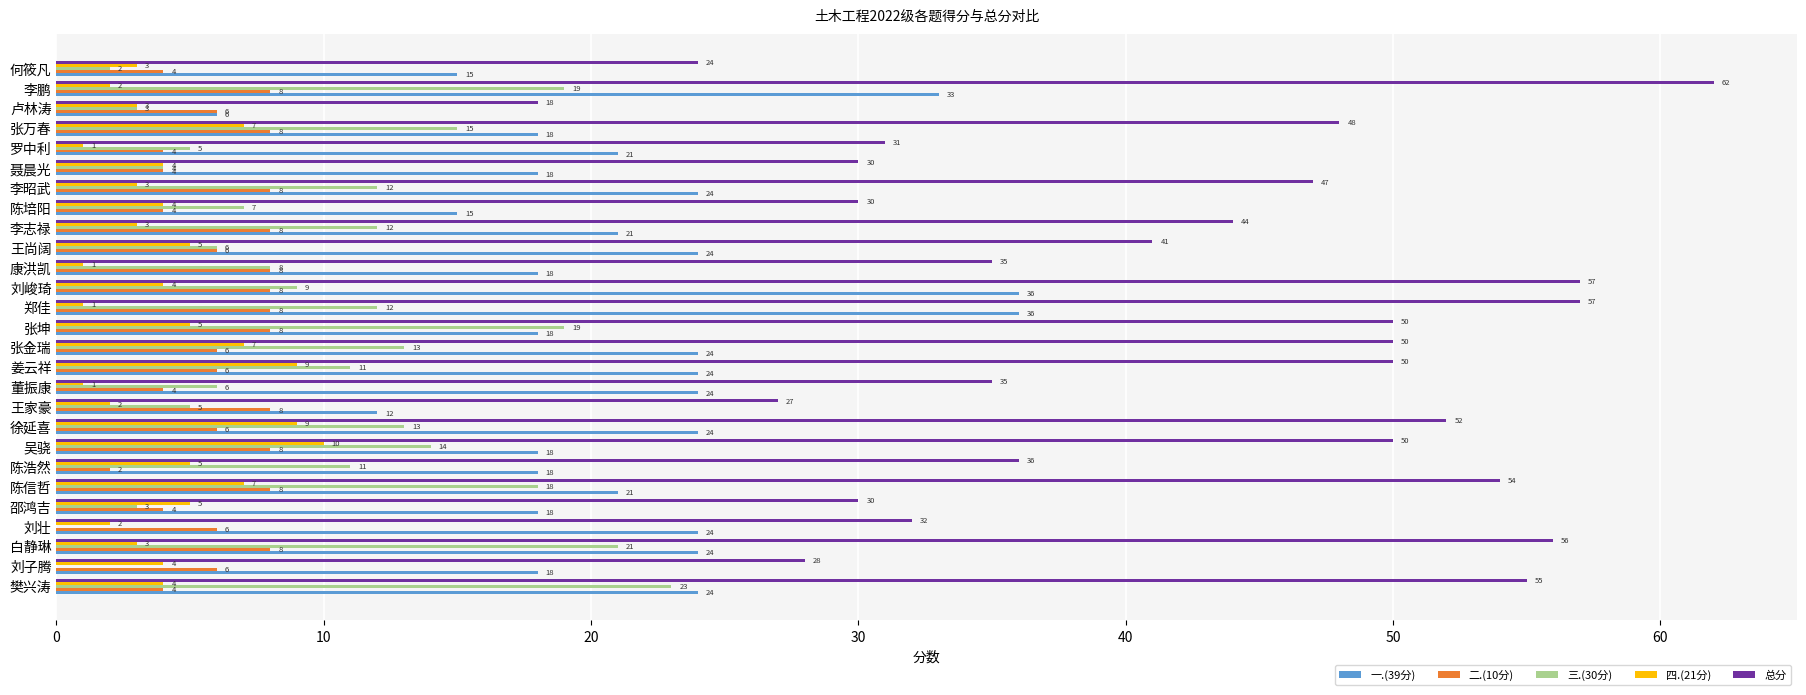

How many categories are shown in the chart?

27